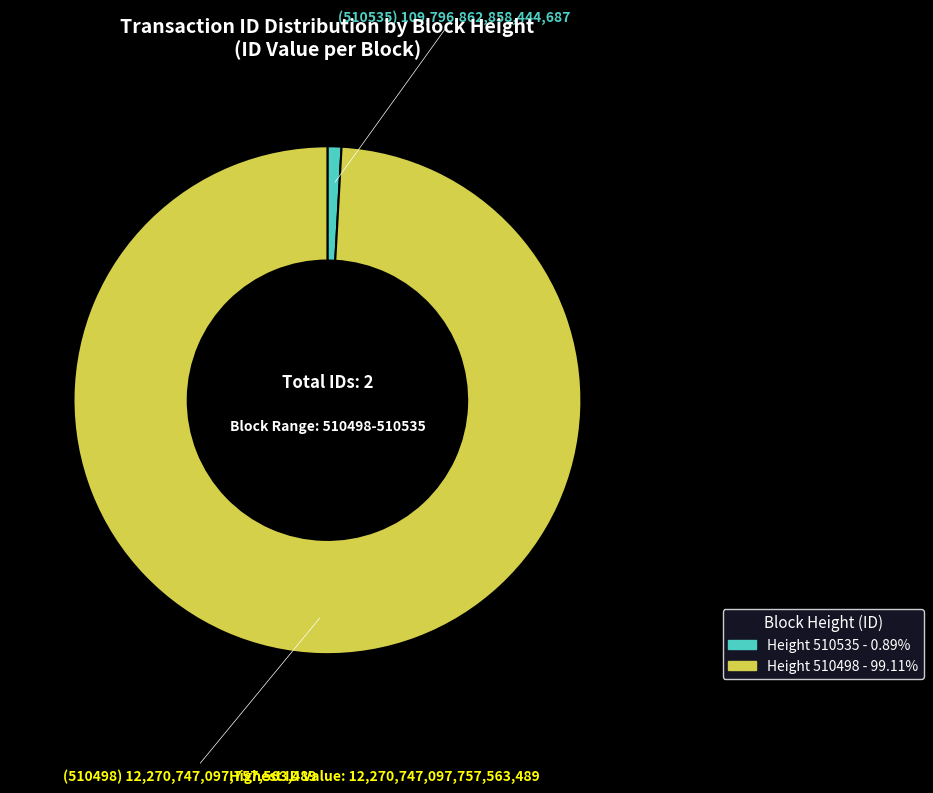

Is there a majority slice in this chart?

Yes